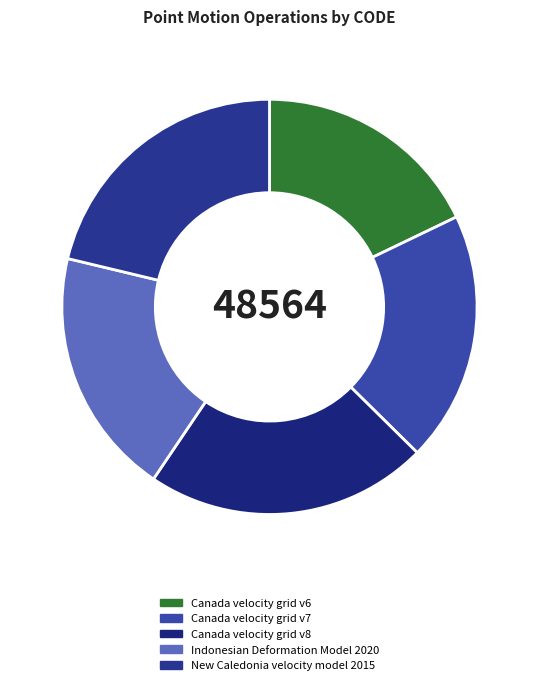

To the nearest percent, what is the difference between the largest and smallest slice percentages?

4%